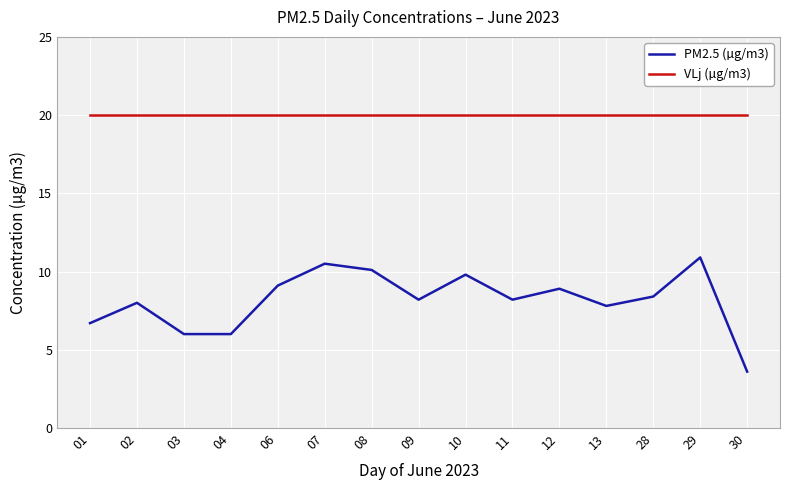

List the series in order of their overall mean, highest first.

VLj (µg/m3), PM2.5 (µg/m3)